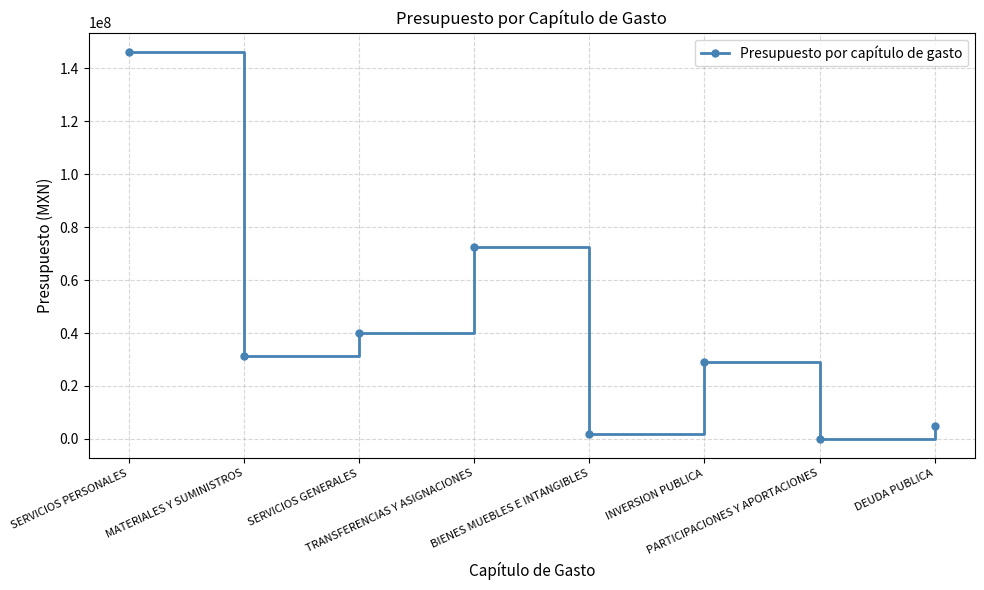

What is the value of the 4th point from the left?

72342101.0